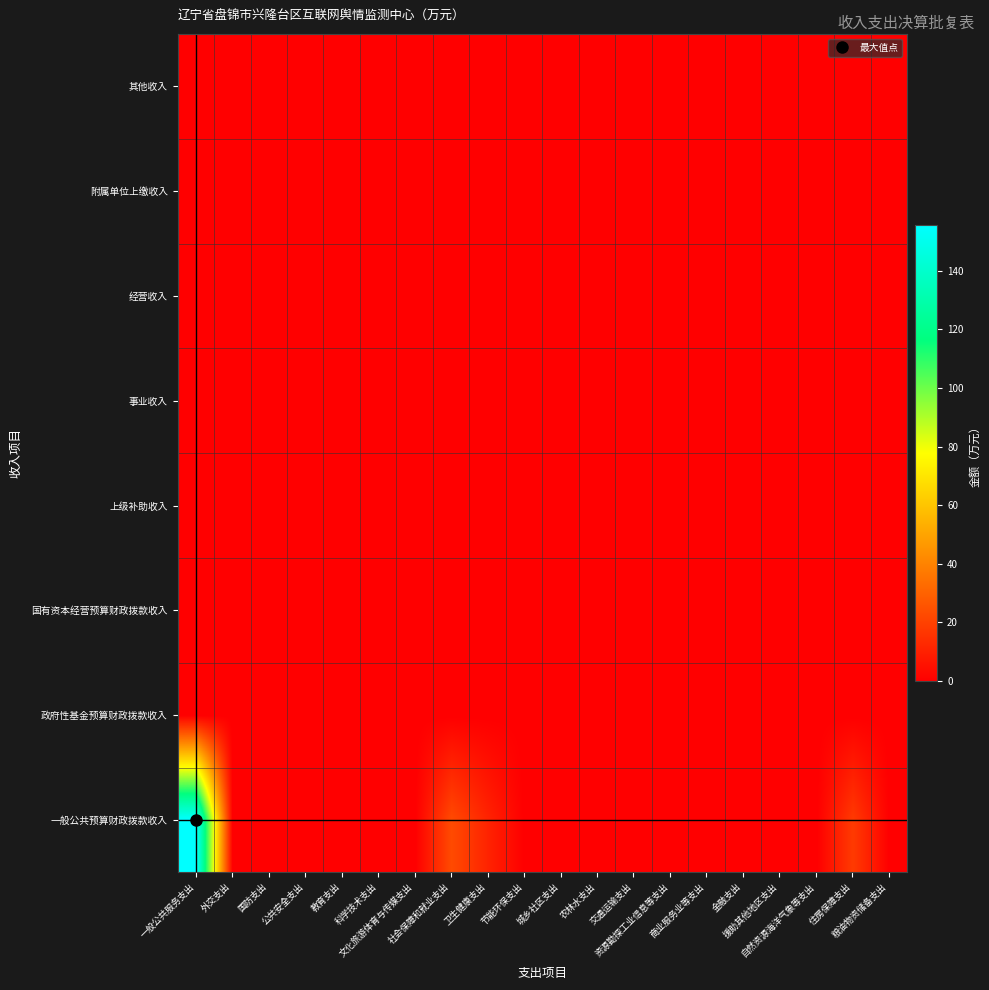

Reading left to right, what are all the values shown in this chart?

一般公共预算财政拨款收入: 一般公共服务支出=155.5	外交支出=0.0	国防支出=0.0	公共安全支出=0.0	教育支出=0.0	科学技术支出=0.0	文化旅游体育与传媒支出=0.0	社会保障和就业支出=23.0	卫生健康支出=11.0	节能环保支出=0.0	城乡社区支出=0.0	农林水支出=0.0	交通运输支出=0.0	资源勘探工业信息等支出=0.0	商业服务业等支出=0.0	金融支出=0.0	援助其他地区支出=0.0	自然资源海洋气象等支出=0.0	住房保障支出=18.1	粮油物资储备支出=0.0
政府性基金预算财政拨款收入: 一般公共服务支出=0.0	外交支出=0.0	国防支出=0.0	公共安全支出=0.0	教育支出=0.0	科学技术支出=0.0	文化旅游体育与传媒支出=0.0	社会保障和就业支出=0.0	卫生健康支出=0.0	节能环保支出=0.0	城乡社区支出=0.0	农林水支出=0.0	交通运输支出=0.0	资源勘探工业信息等支出=0.0	商业服务业等支出=0.0	金融支出=0.0	援助其他地区支出=0.0	自然资源海洋气象等支出=0.0	住房保障支出=0.0	粮油物资储备支出=0.0
国有资本经营预算财政拨款收入: 一般公共服务支出=0.0	外交支出=0.0	国防支出=0.0	公共安全支出=0.0	教育支出=0.0	科学技术支出=0.0	文化旅游体育与传媒支出=0.0	社会保障和就业支出=0.0	卫生健康支出=0.0	节能环保支出=0.0	城乡社区支出=0.0	农林水支出=0.0	交通运输支出=0.0	资源勘探工业信息等支出=0.0	商业服务业等支出=0.0	金融支出=0.0	援助其他地区支出=0.0	自然资源海洋气象等支出=0.0	住房保障支出=0.0	粮油物资储备支出=0.0
上级补助收入: 一般公共服务支出=0.0	外交支出=0.0	国防支出=0.0	公共安全支出=0.0	教育支出=0.0	科学技术支出=0.0	文化旅游体育与传媒支出=0.0	社会保障和就业支出=0.0	卫生健康支出=0.0	节能环保支出=0.0	城乡社区支出=0.0	农林水支出=0.0	交通运输支出=0.0	资源勘探工业信息等支出=0.0	商业服务业等支出=0.0	金融支出=0.0	援助其他地区支出=0.0	自然资源海洋气象等支出=0.0	住房保障支出=0.0	粮油物资储备支出=0.0
事业收入: 一般公共服务支出=0.0	外交支出=0.0	国防支出=0.0	公共安全支出=0.0	教育支出=0.0	科学技术支出=0.0	文化旅游体育与传媒支出=0.0	社会保障和就业支出=0.0	卫生健康支出=0.0	节能环保支出=0.0	城乡社区支出=0.0	农林水支出=0.0	交通运输支出=0.0	资源勘探工业信息等支出=0.0	商业服务业等支出=0.0	金融支出=0.0	援助其他地区支出=0.0	自然资源海洋气象等支出=0.0	住房保障支出=0.0	粮油物资储备支出=0.0
经营收入: 一般公共服务支出=0.0	外交支出=0.0	国防支出=0.0	公共安全支出=0.0	教育支出=0.0	科学技术支出=0.0	文化旅游体育与传媒支出=0.0	社会保障和就业支出=0.0	卫生健康支出=0.0	节能环保支出=0.0	城乡社区支出=0.0	农林水支出=0.0	交通运输支出=0.0	资源勘探工业信息等支出=0.0	商业服务业等支出=0.0	金融支出=0.0	援助其他地区支出=0.0	自然资源海洋气象等支出=0.0	住房保障支出=0.0	粮油物资储备支出=0.0
附属单位上缴收入: 一般公共服务支出=0.0	外交支出=0.0	国防支出=0.0	公共安全支出=0.0	教育支出=0.0	科学技术支出=0.0	文化旅游体育与传媒支出=0.0	社会保障和就业支出=0.0	卫生健康支出=0.0	节能环保支出=0.0	城乡社区支出=0.0	农林水支出=0.0	交通运输支出=0.0	资源勘探工业信息等支出=0.0	商业服务业等支出=0.0	金融支出=0.0	援助其他地区支出=0.0	自然资源海洋气象等支出=0.0	住房保障支出=0.0	粮油物资储备支出=0.0
其他收入: 一般公共服务支出=0.0	外交支出=0.0	国防支出=0.0	公共安全支出=0.0	教育支出=0.0	科学技术支出=0.0	文化旅游体育与传媒支出=0.0	社会保障和就业支出=0.0	卫生健康支出=0.0	节能环保支出=0.0	城乡社区支出=0.0	农林水支出=0.0	交通运输支出=0.0	资源勘探工业信息等支出=0.0	商业服务业等支出=0.0	金融支出=0.0	援助其他地区支出=0.0	自然资源海洋气象等支出=0.0	住房保障支出=0.0	粮油物资储备支出=0.0